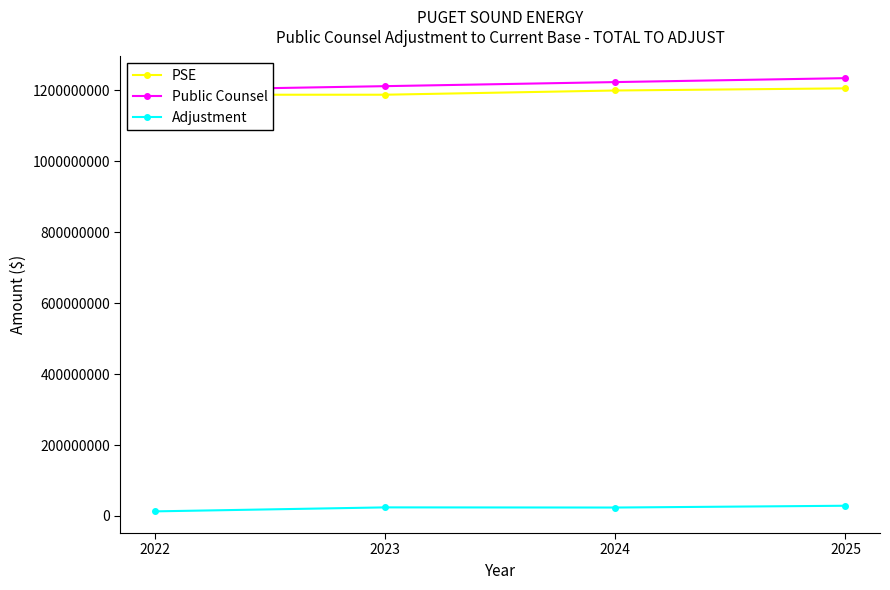

Reading left to right, transcribe all the data shown in this chart.

PSE: 2022=1187789209.0	2023=1187853907.0	2024=1199758890.0	2025=1205823858.0
Public Counsel: 2022=1200707205.0	2023=1212005513.7	2024=1223479633.6	2025=1234579492.2
Adjustment: 2022=12917996.0	2023=24151606.7	2024=23720743.6	2025=28755634.2